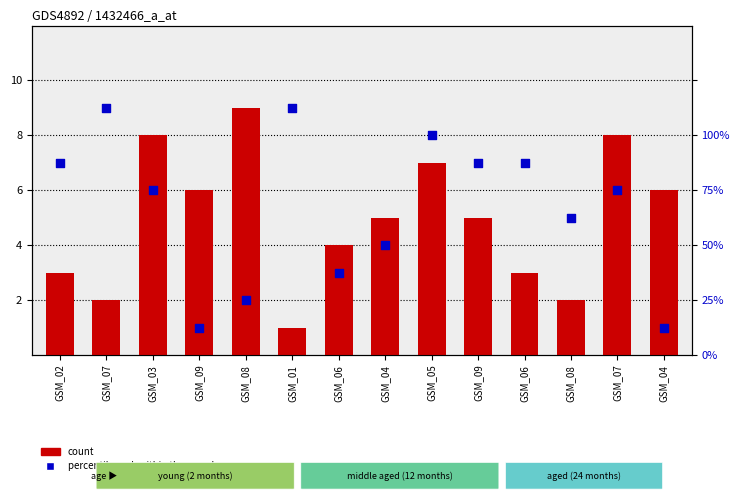

Is the value of percentile rank within the sample at GSM_04 greater than the value of count at GSM_04?

No